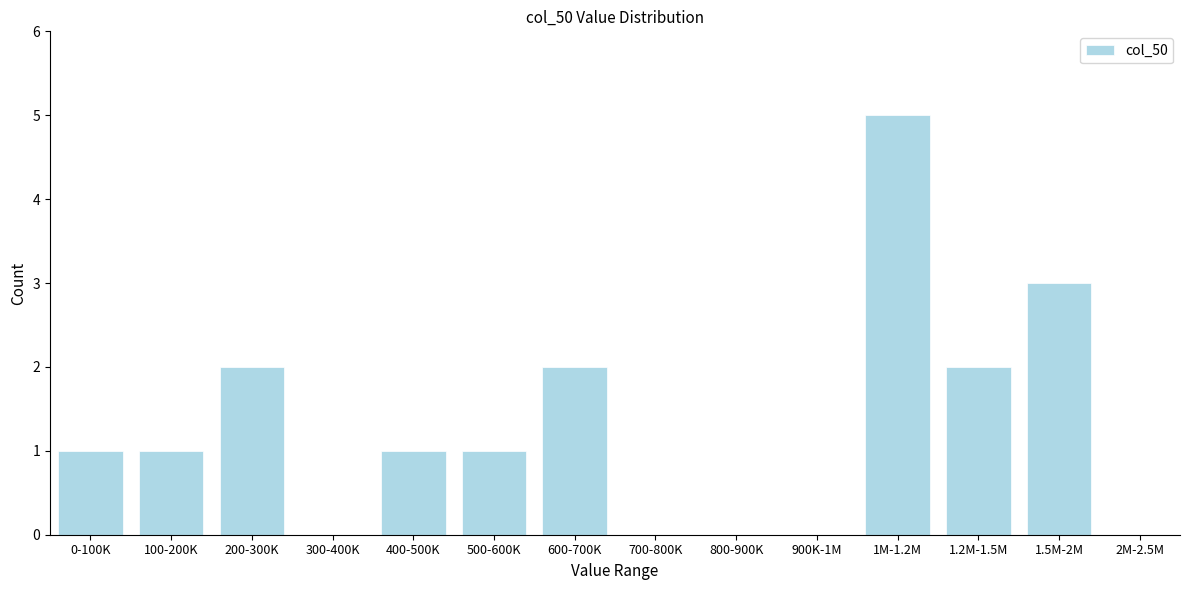

Reading left to right, list all the values displayed in this chart.

0-100K=1	100-200K=1	200-300K=2	300-400K=0	400-500K=1	500-600K=1	600-700K=2	700-800K=0	800-900K=0	900K-1M=0	1M-1.2M=5	1.2M-1.5M=2	1.5M-2M=3	2M-2.5M=0